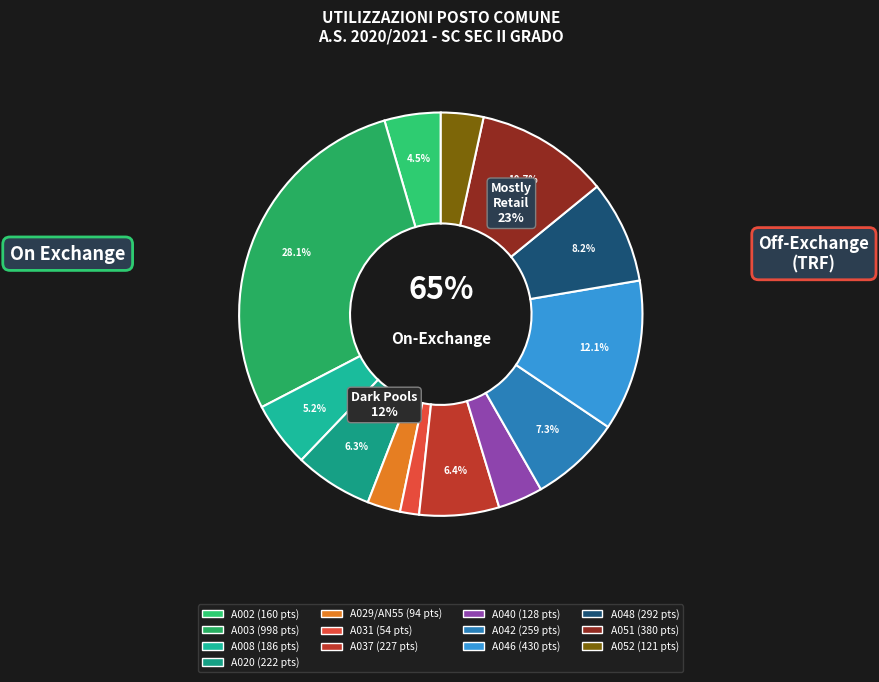

To the nearest percent, what is the difference between the A029/AN55 and A008 slice percentages?

3%